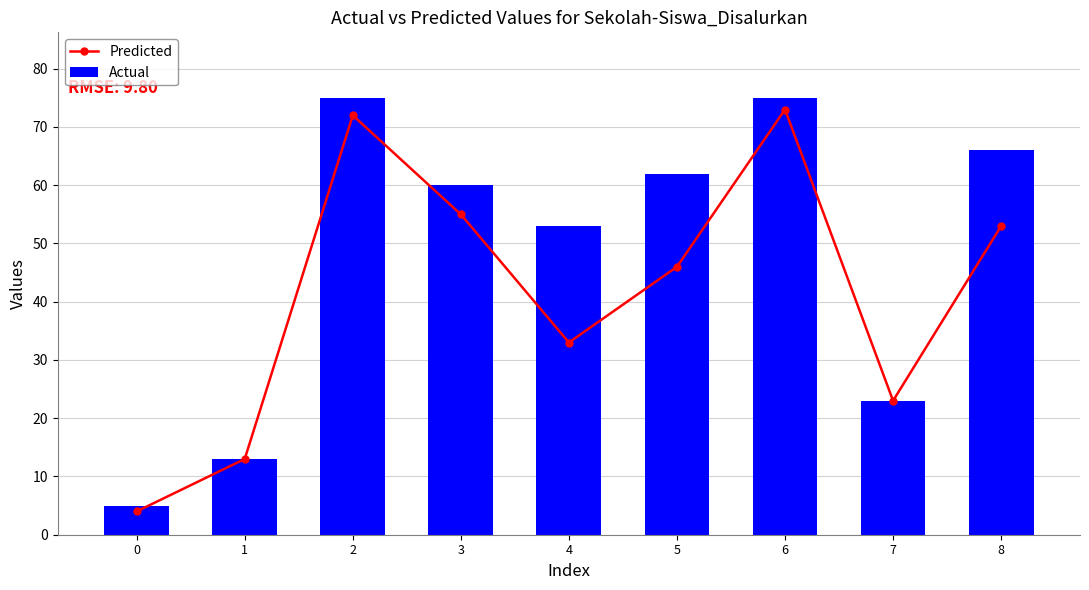

Rank the series at 7 from highest to lowest value.

Predicted, Actual